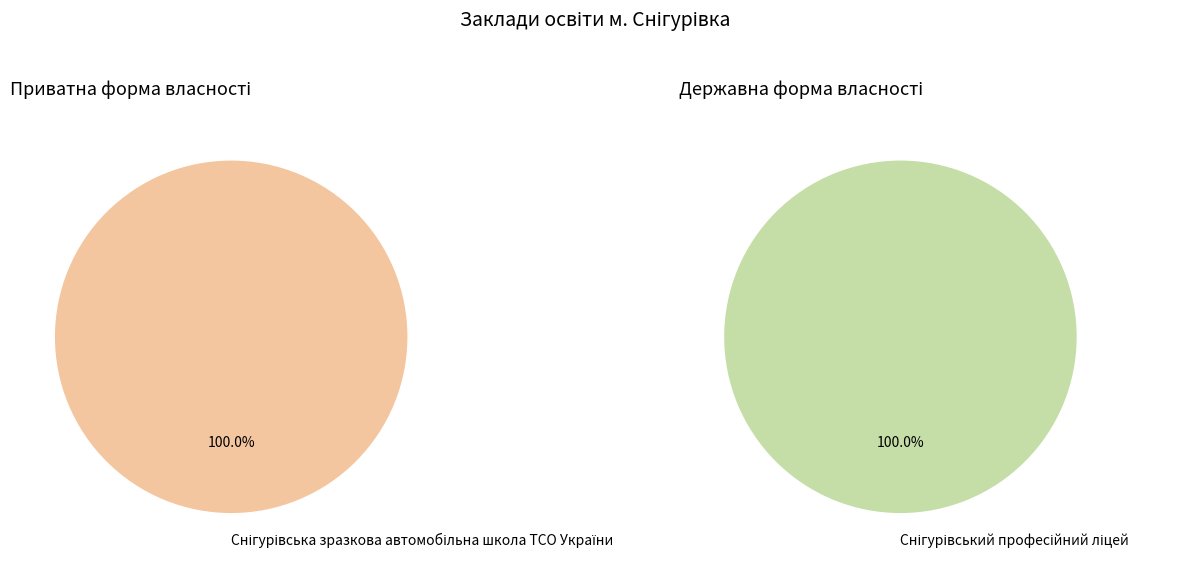

Is there any slice that represents more than half of the pie?

Yes